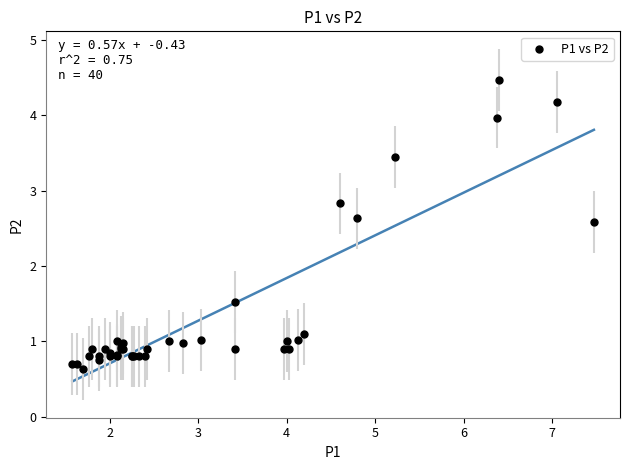

What Y value in the scatter plot is closest to 2?

1.5